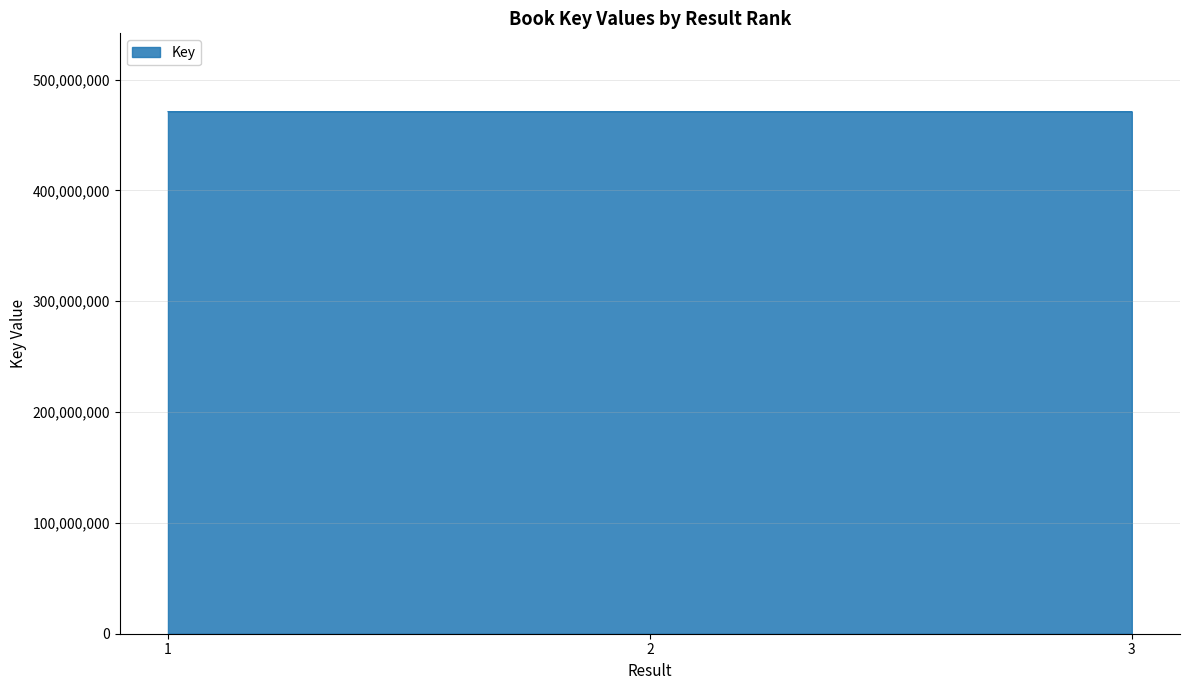

How many values are below 471133507?

1